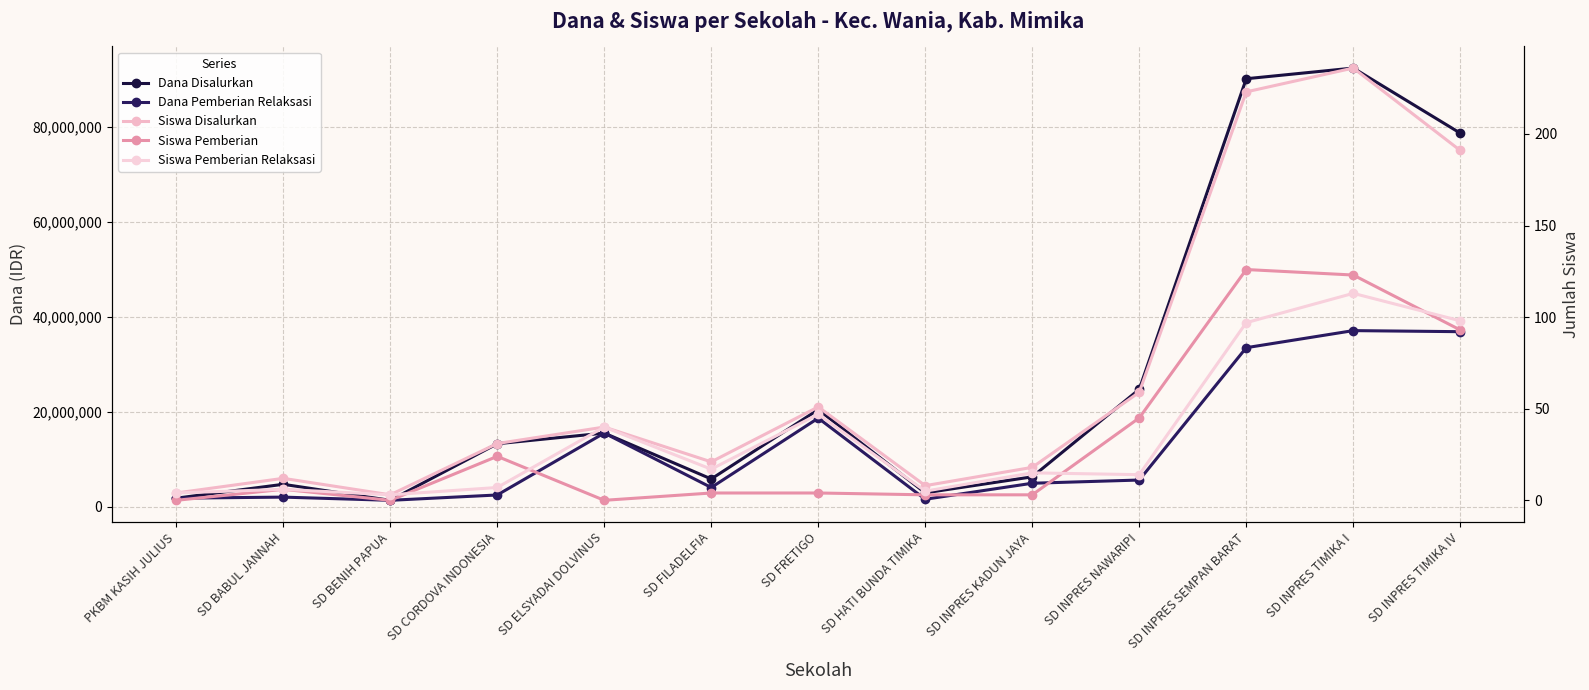

At which label does Siswa Pemberian reach its minimum?

PKBM KASIH JULIUS